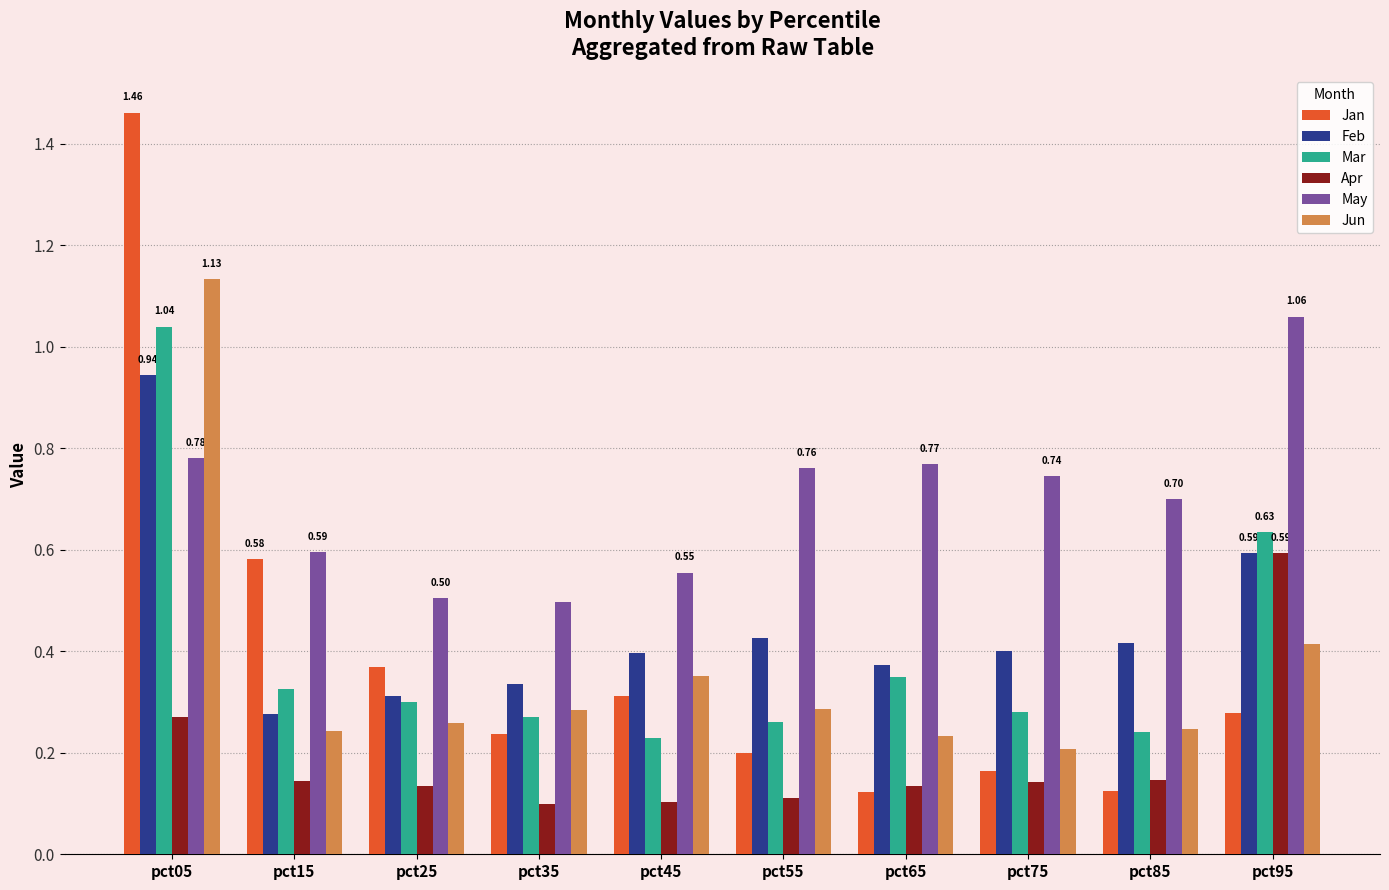

What is the sum of the Mar values at pct85 and pct45?

0.5